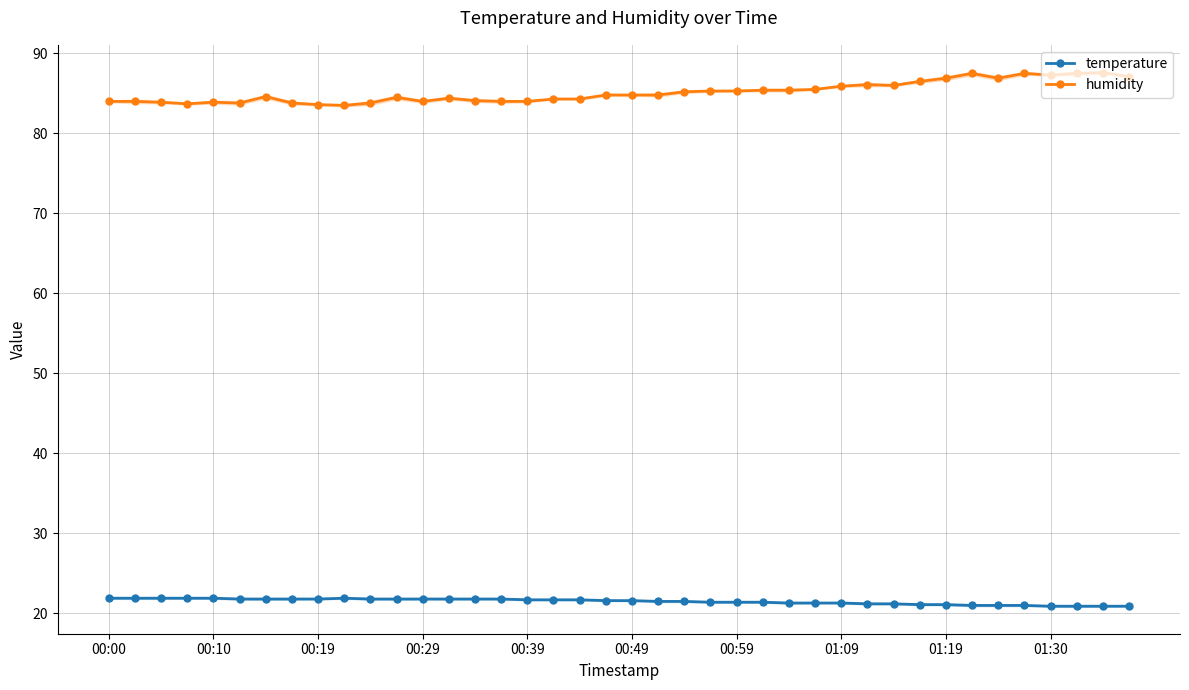

What position from the right is 18?

22